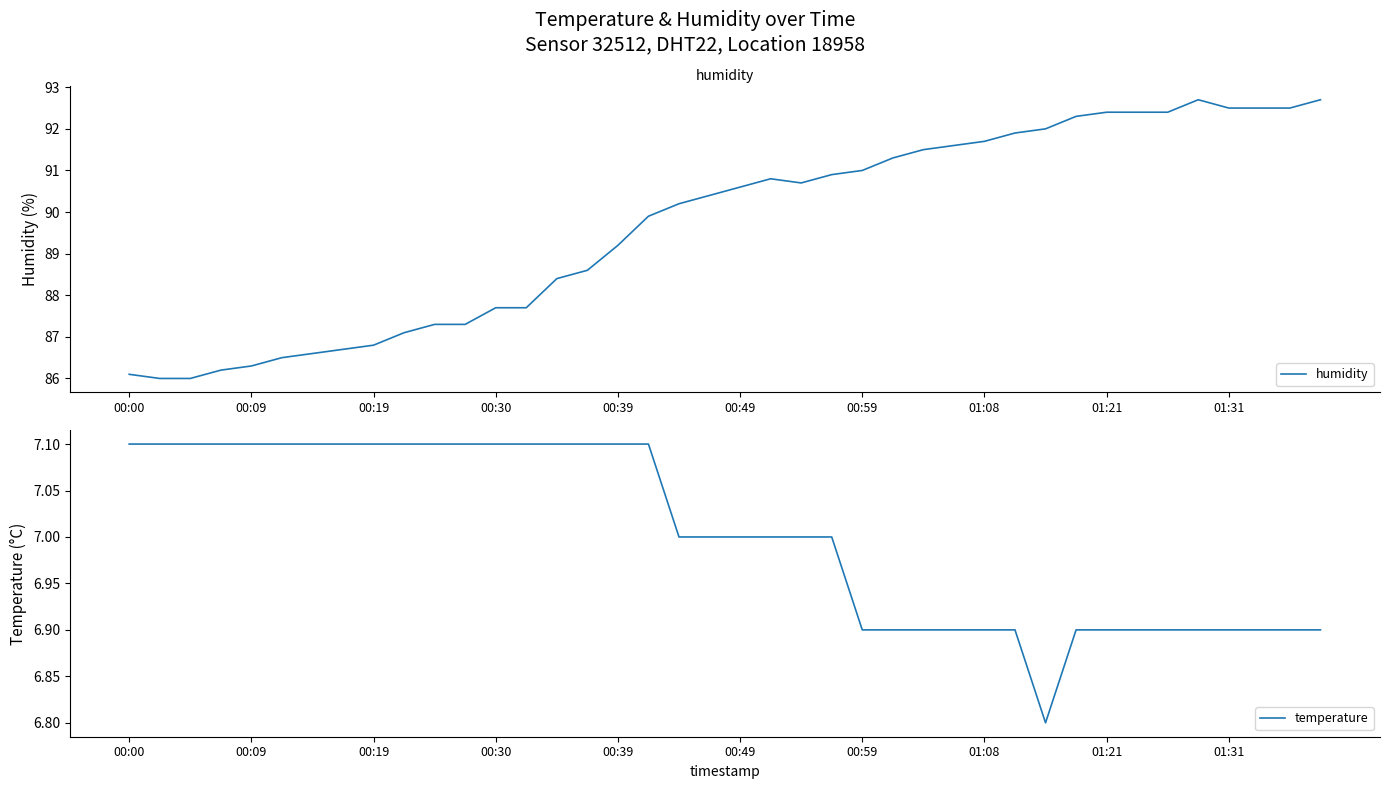

How many data points in humidity are less than 90?

18